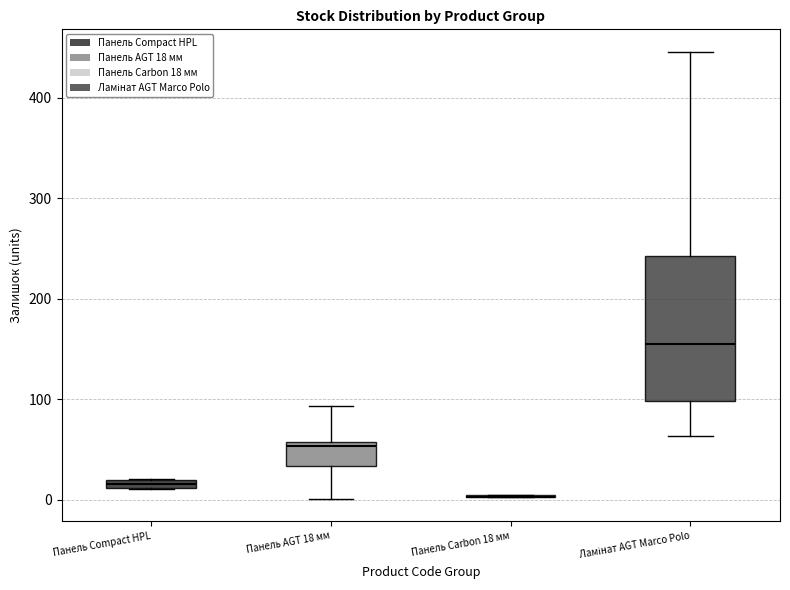

Where is the upper edge of the box for Панель Compact HPL on the y-axis? The values are not printed on the chart, so give them approximately, as read against the axis.

20